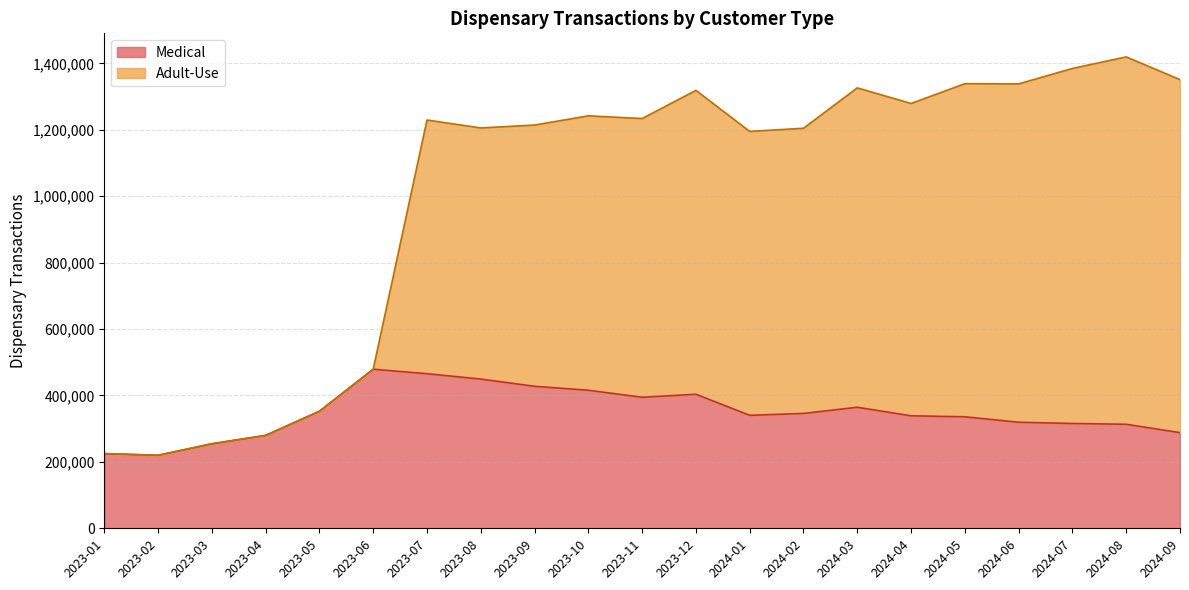

What is the label of the 6th point from the left?

2023-06